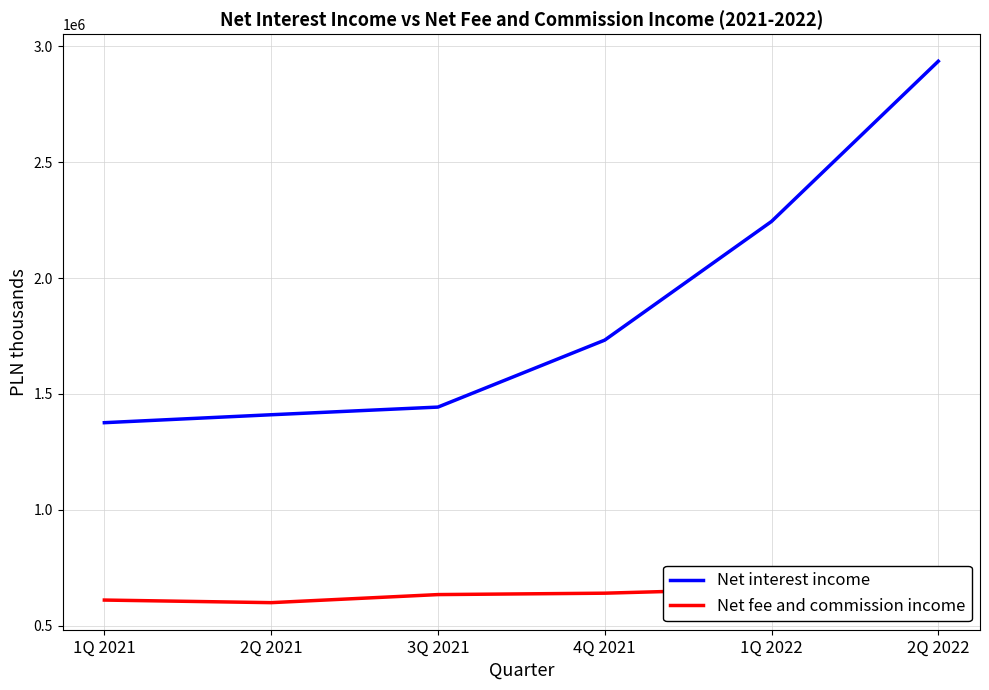

Reading left to right, transcribe all the data shown in this chart.

Net interest income: 1376164	1410371	1443413	1732198	2243949	2934845
Net fee and commission income: 611274	600080	634853	640878	660727	620701